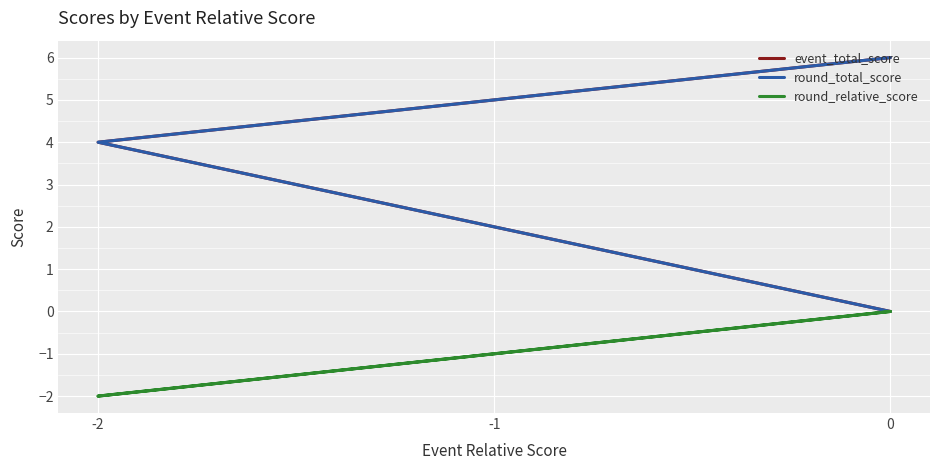

The round_relative_score series shows -1 at 0. True or false?

False